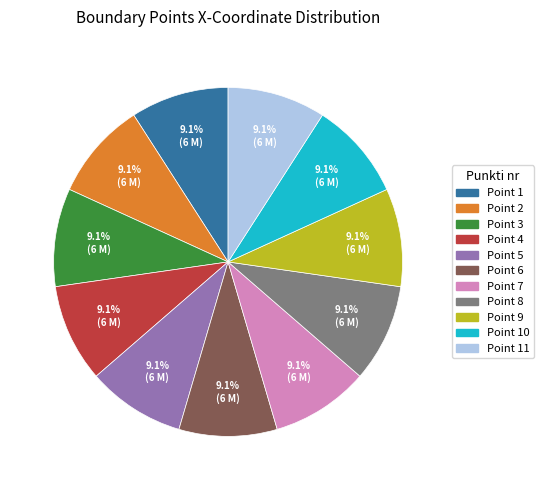

Approximately how many times larger is the value at Point 4 compared to Point 11?

1.0